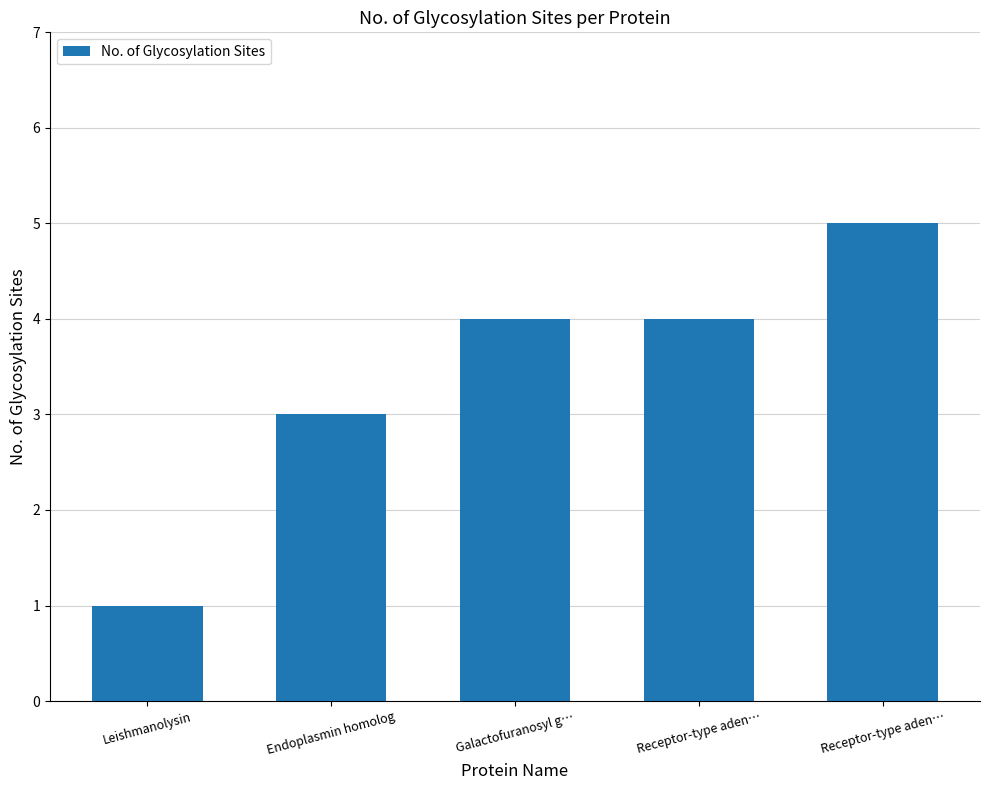

Which has a higher value, Receptor-type aden… or Receptor-type aden…?

Receptor-type aden…